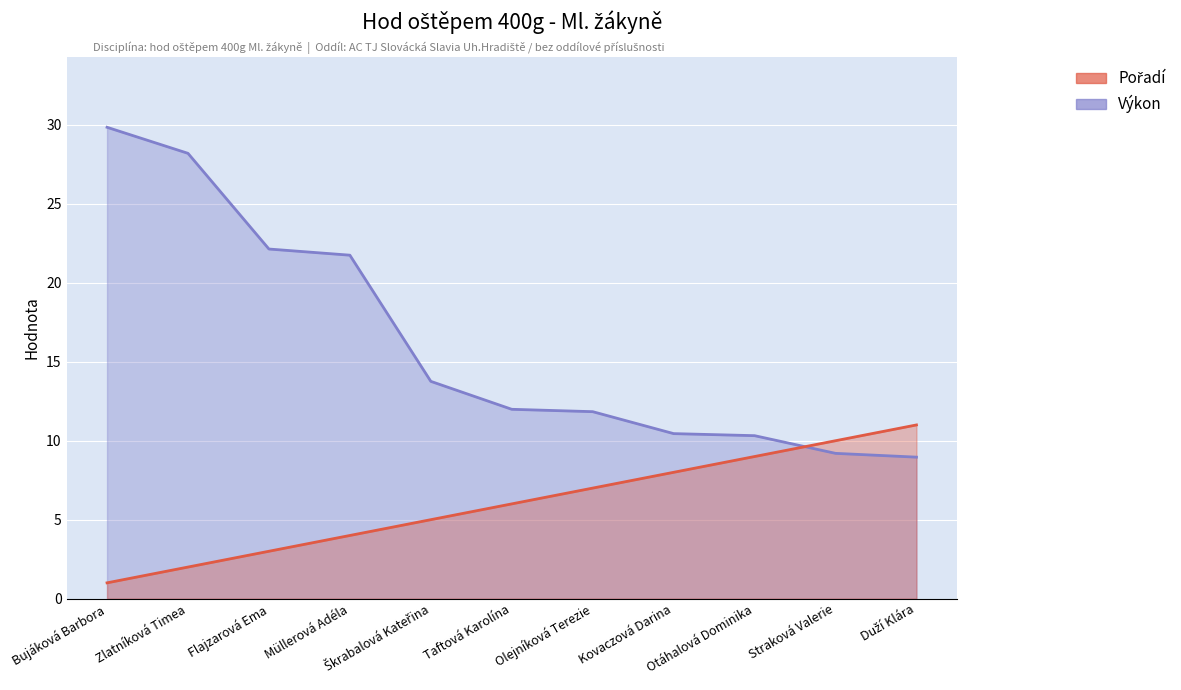

What is the minimum value for Pořadí?

1.0